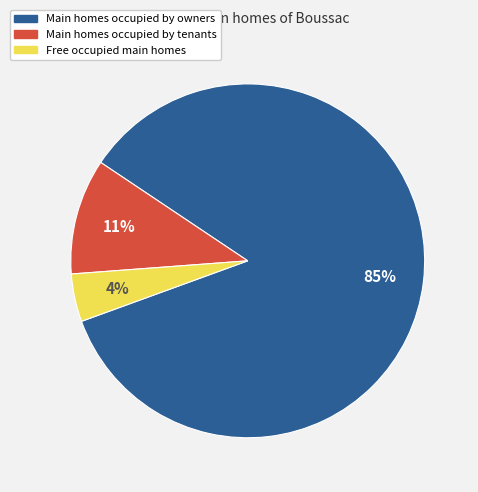

Does any single category account for the majority?

Yes